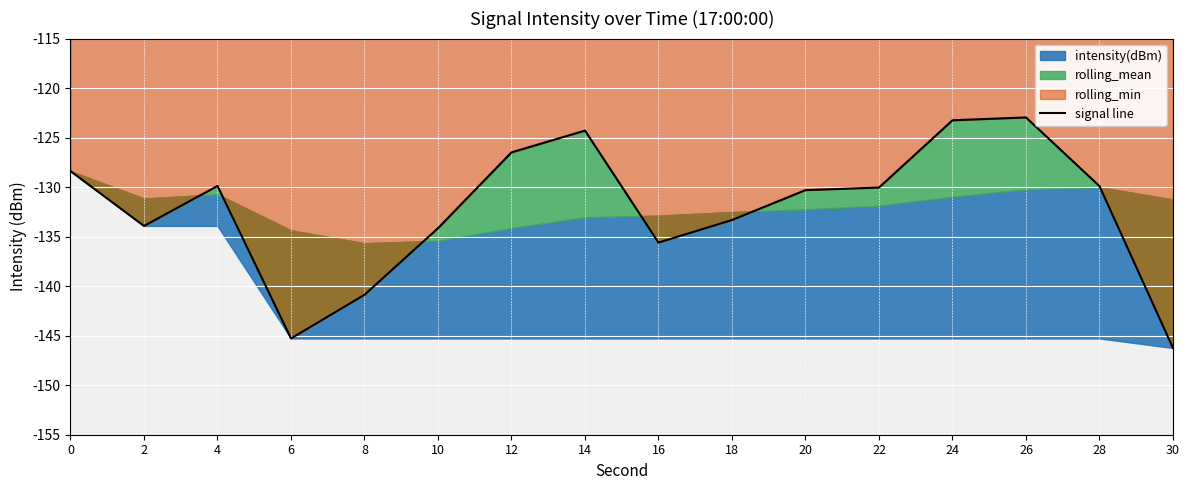

The chart shows a value of -129.9 at 4. True or false?

True